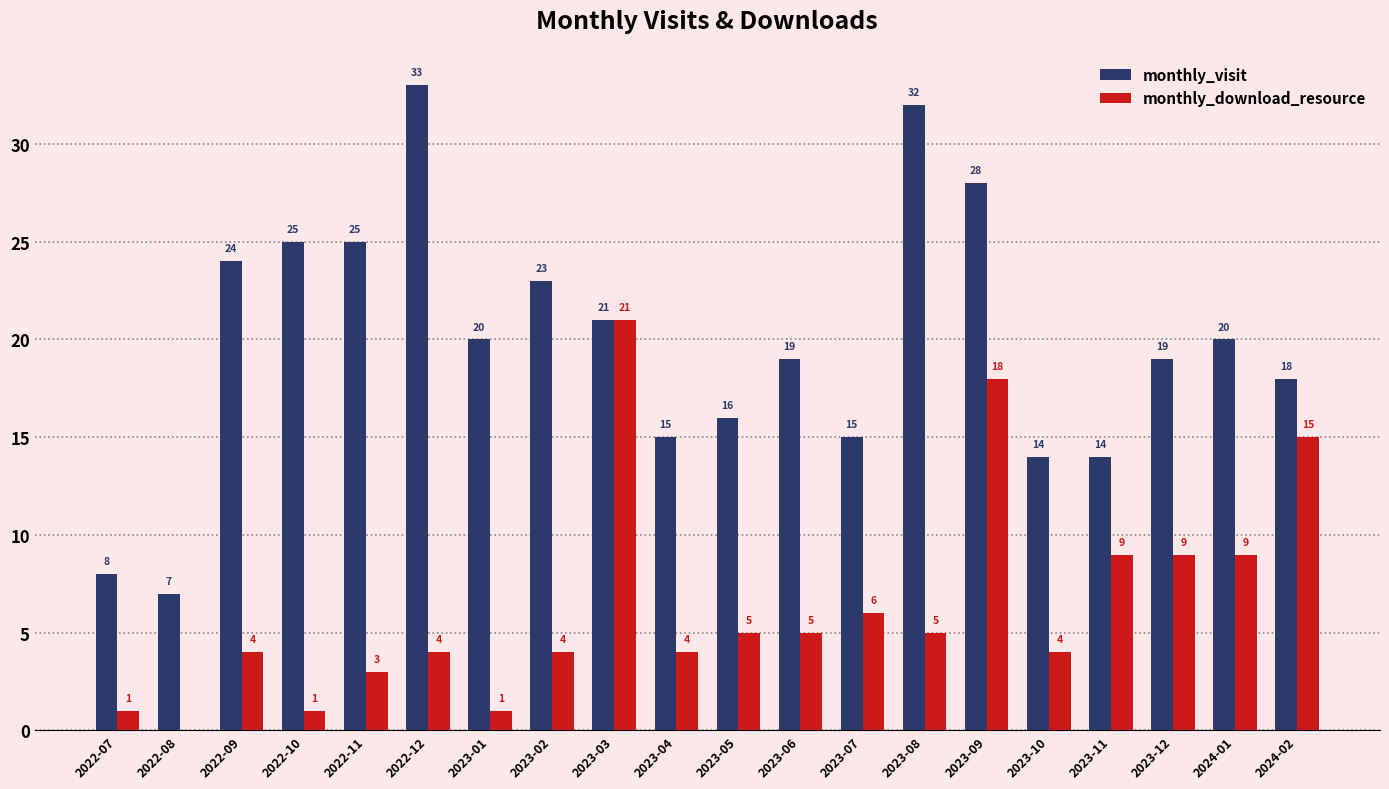

Which series has the largest range (max minus min)?

monthly_visit